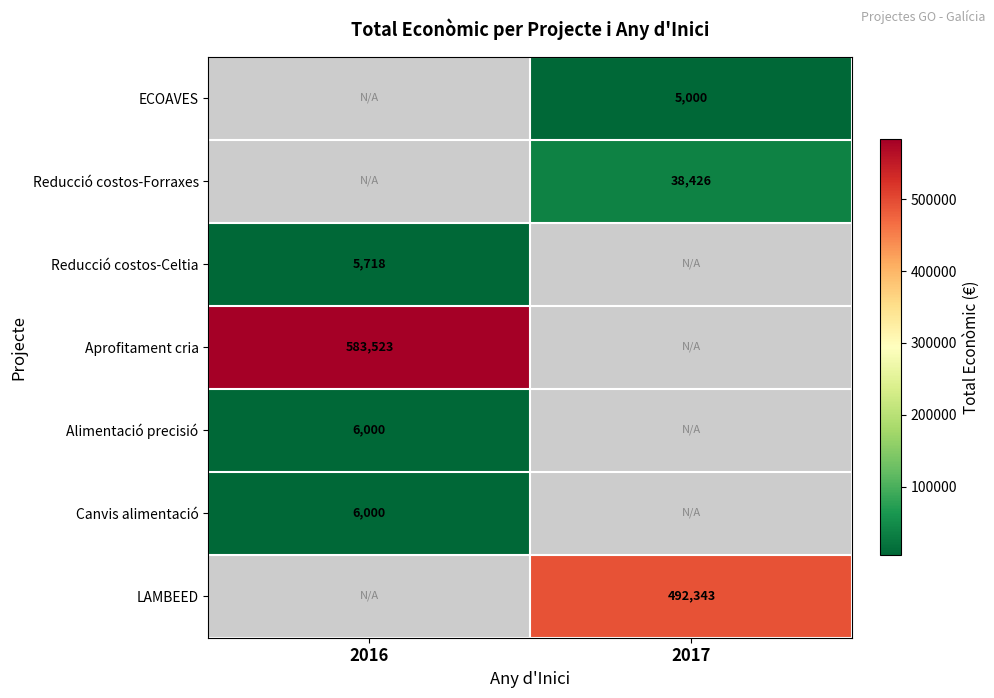

Is the value of Aprofitament cria at 2016 greater than the value of Reducció costos-Celtia at 2016?

Yes